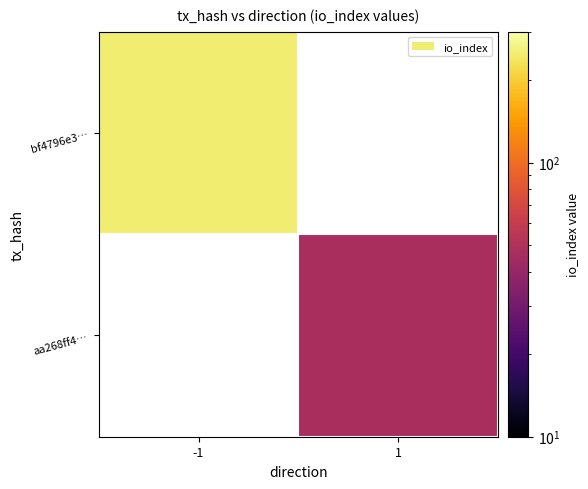

List the series in order of their overall mean, lowest first.

bf4796e3…, aa268ff4…